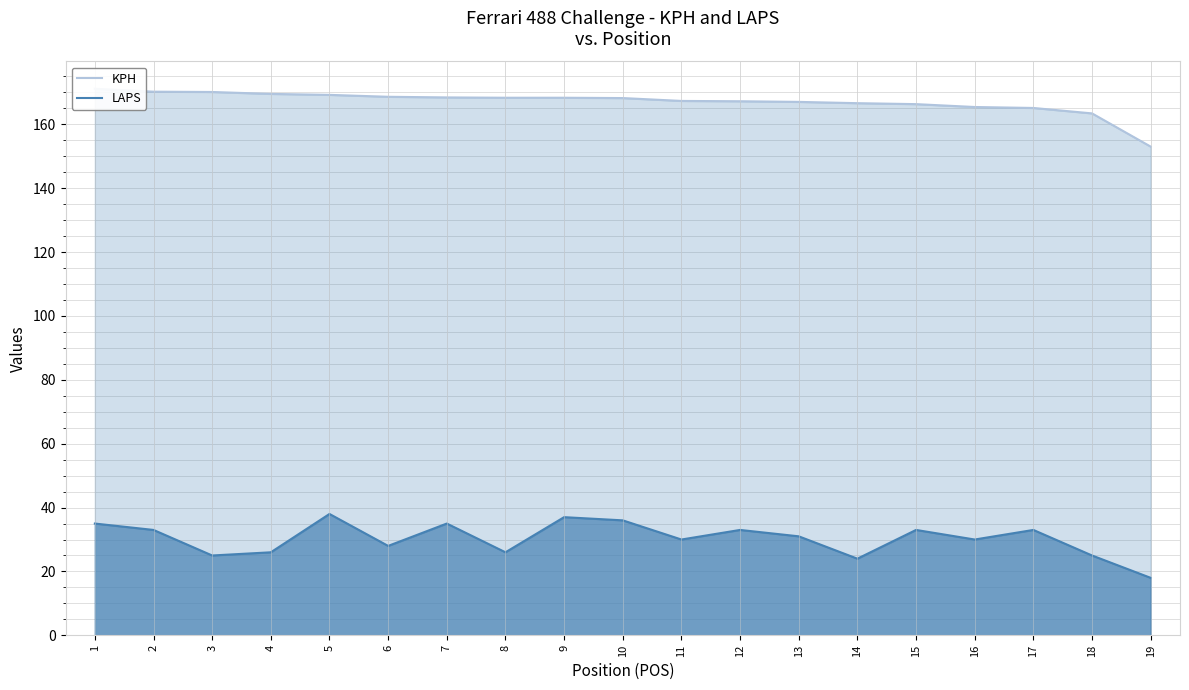

At how many categories does at least one series exceed 25?

19